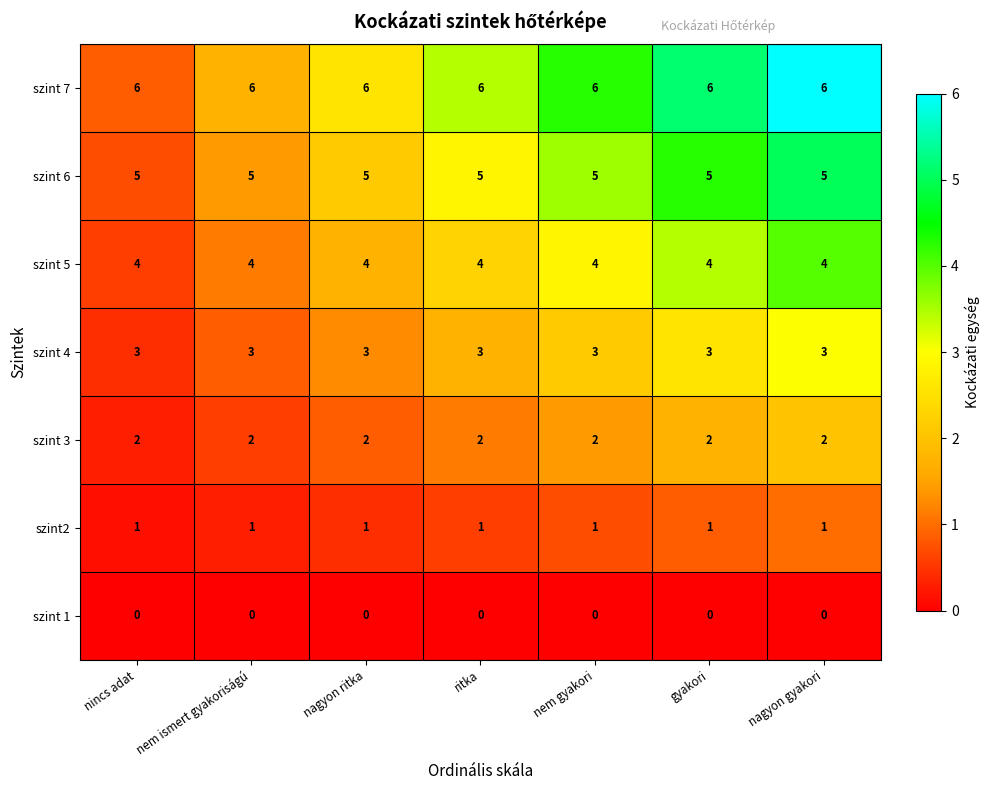

What is the highest value of the szint 5 series?

4